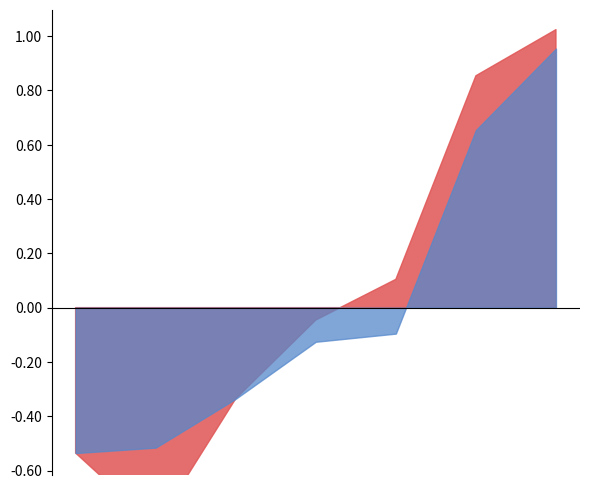

True or false: Výkon and PB intersect in this chart.

False